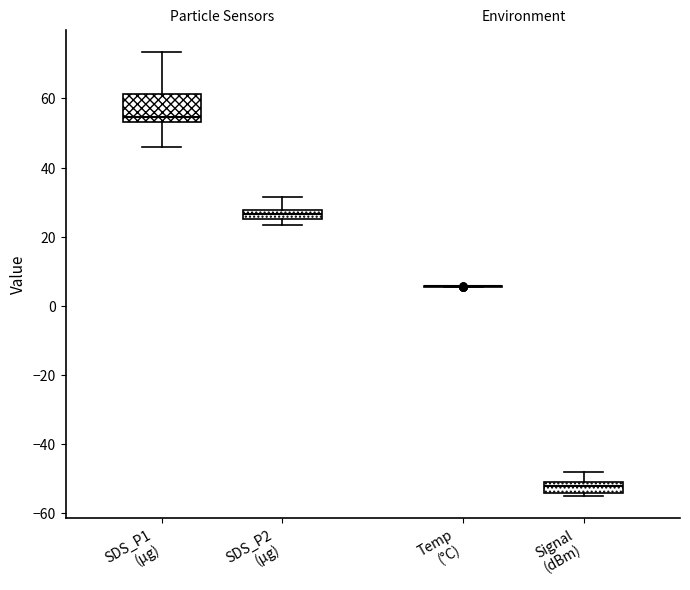

Which box is the tallest, from its lower edge to its upper edge?

SDS_P1 (µg)